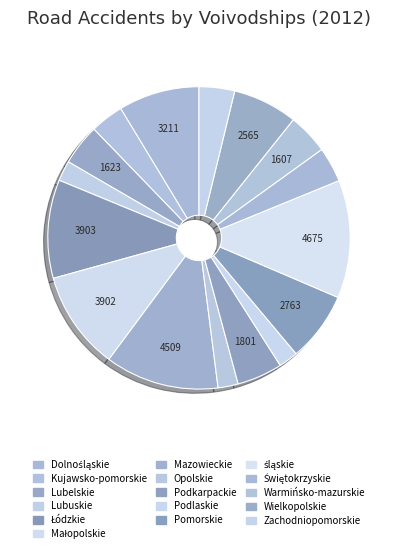

Count the number of slices in the pie.

16